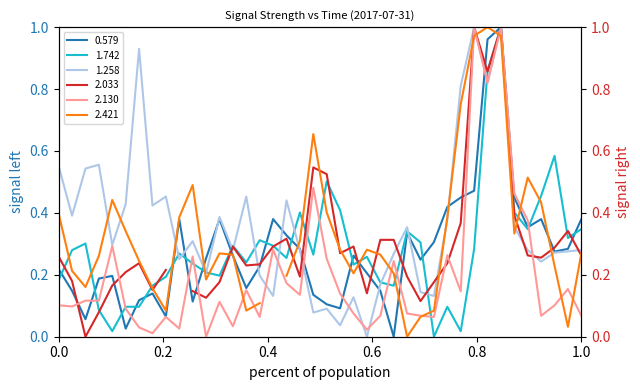

How many interior local valleys does the 1.742 series have?

11